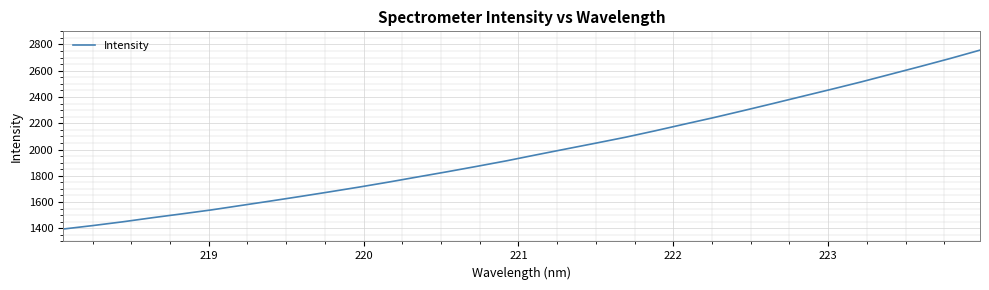

True or false: there are more than 2 points higher than both neighbors.

False